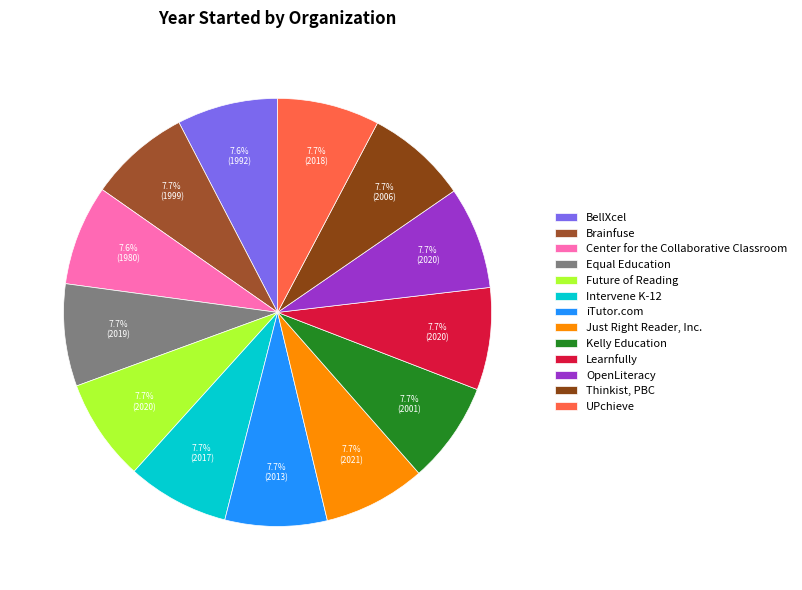

How many segments does this pie chart have?

13